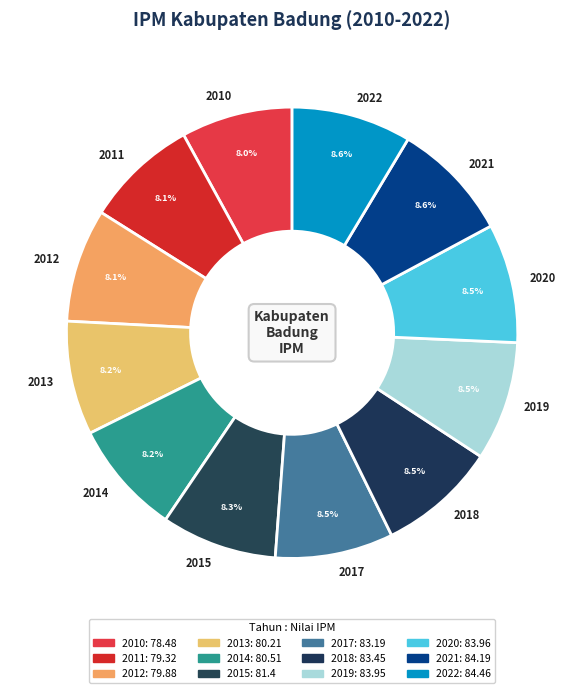

Does any single category account for the majority?

No